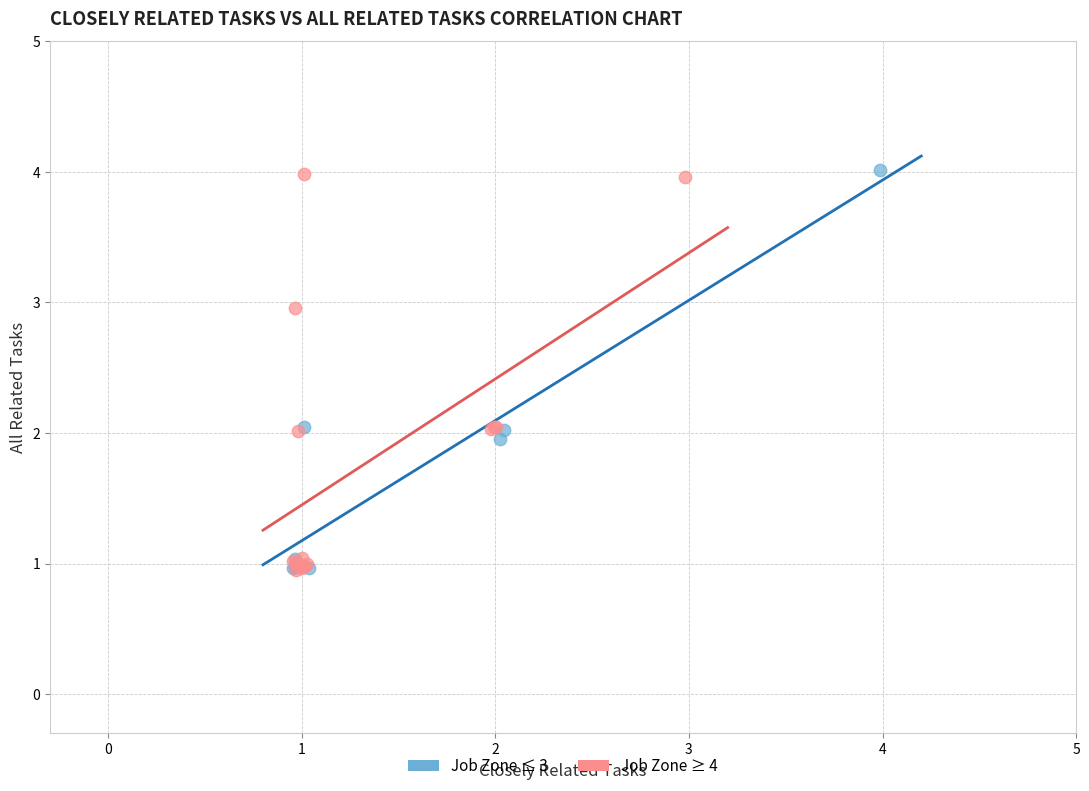

What are all the series names shown in the legend?

Job Zone ≤ 3, Job Zone ≥ 4